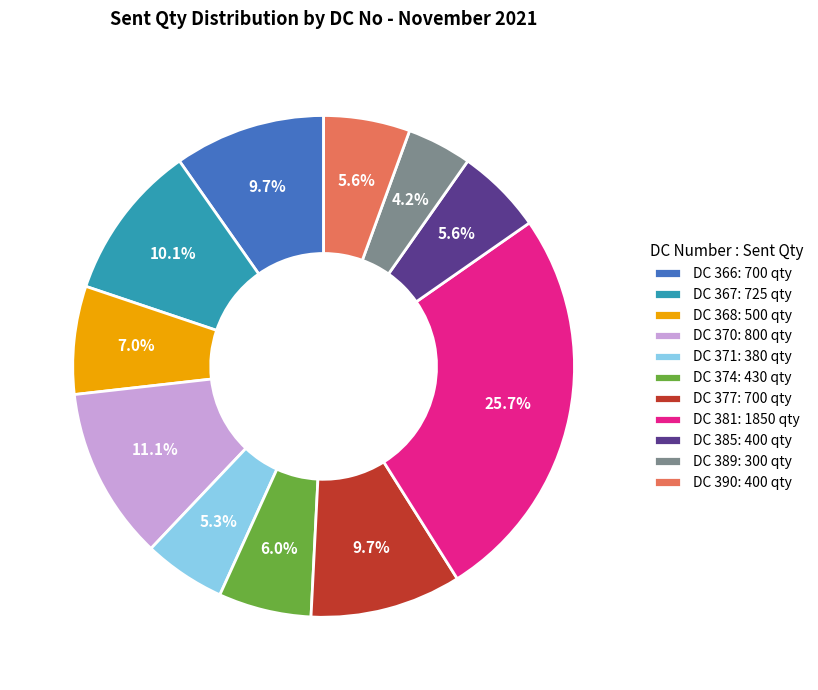

How many segments does this pie chart have?

11